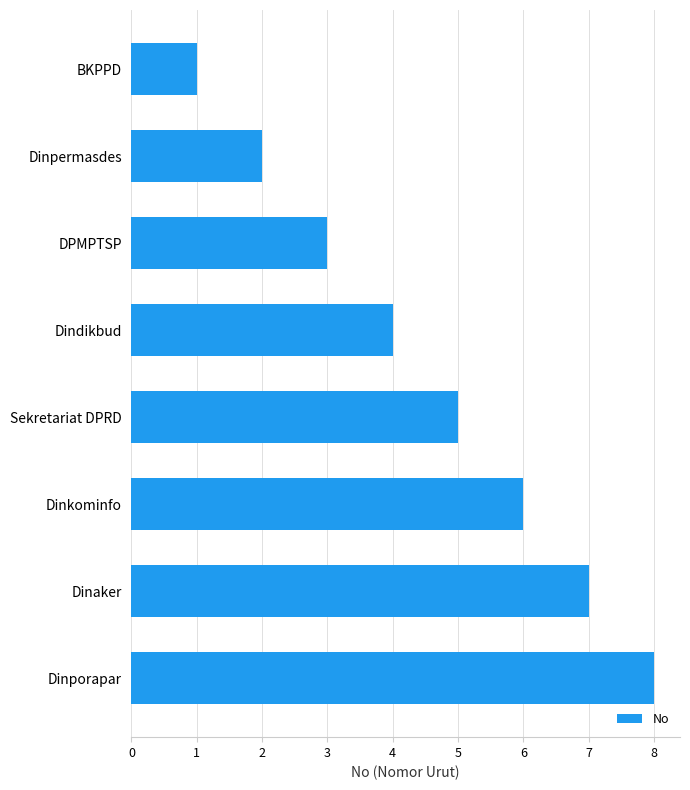

What is the change in value from BKPPD to Dinporapar?

+7